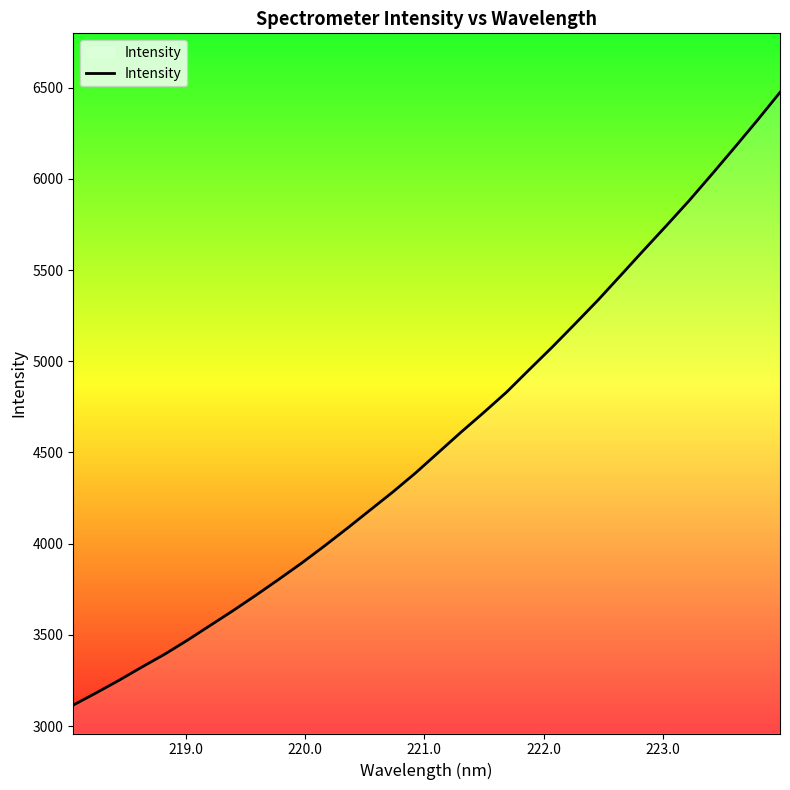

What is the difference between the maximum and minimum values?

3358.8